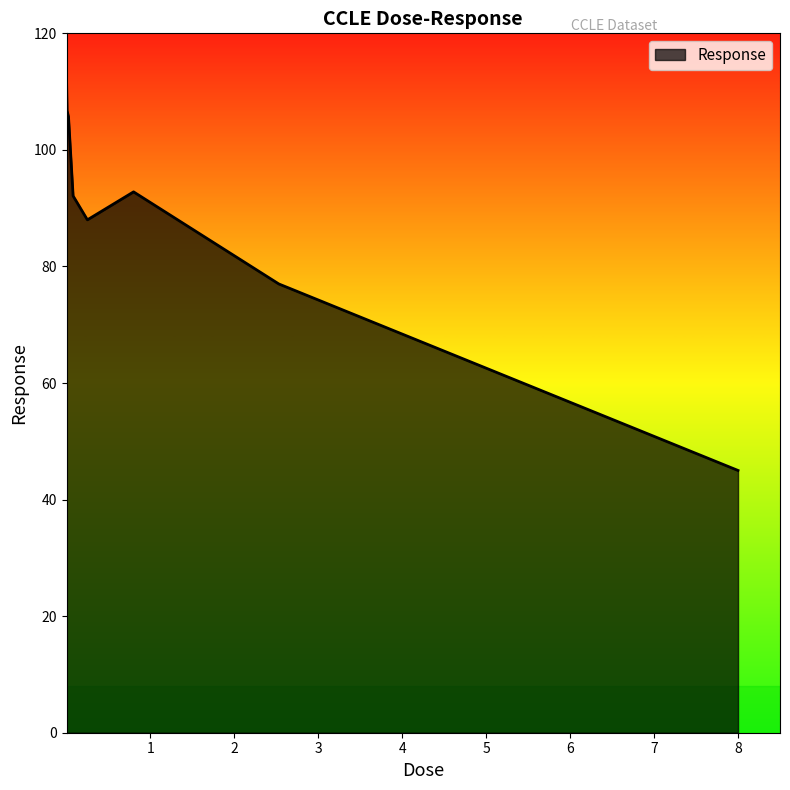

What is the minimum value shown in the chart?

45.0